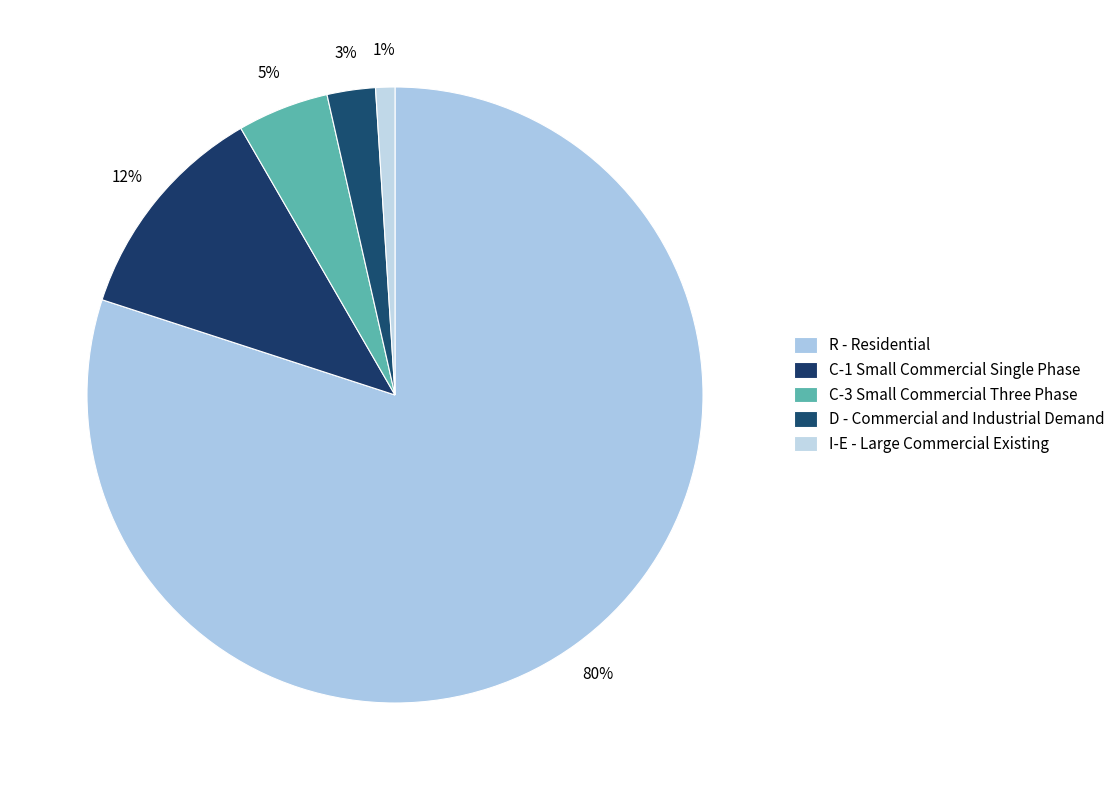

To the nearest percent, what is the difference between the largest and smallest slice percentages?

79%